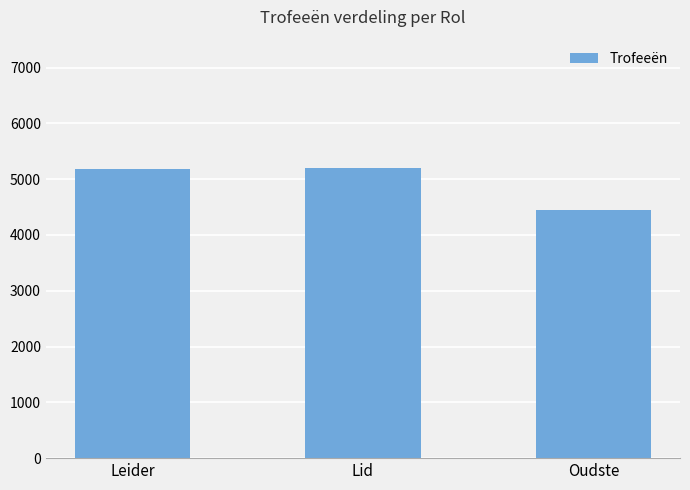

How many bars are there in total?

3